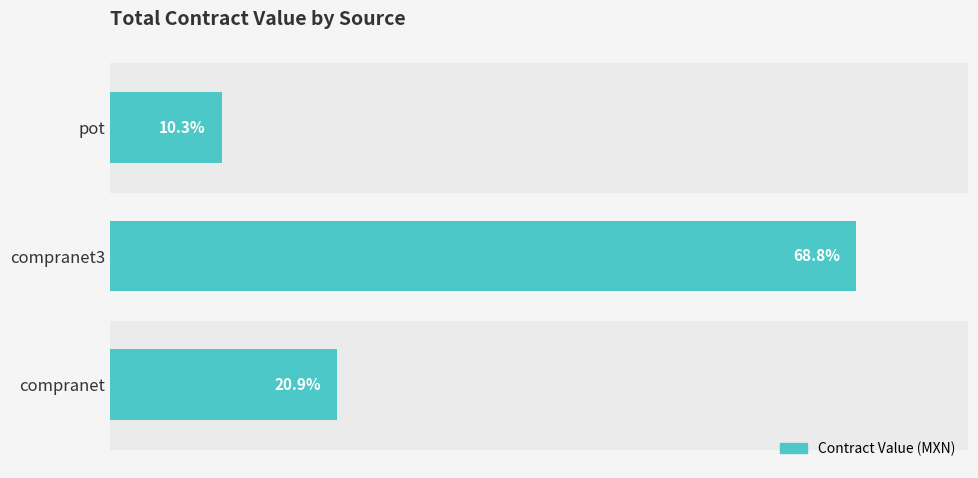

Between pot and compranet, which is larger?

compranet